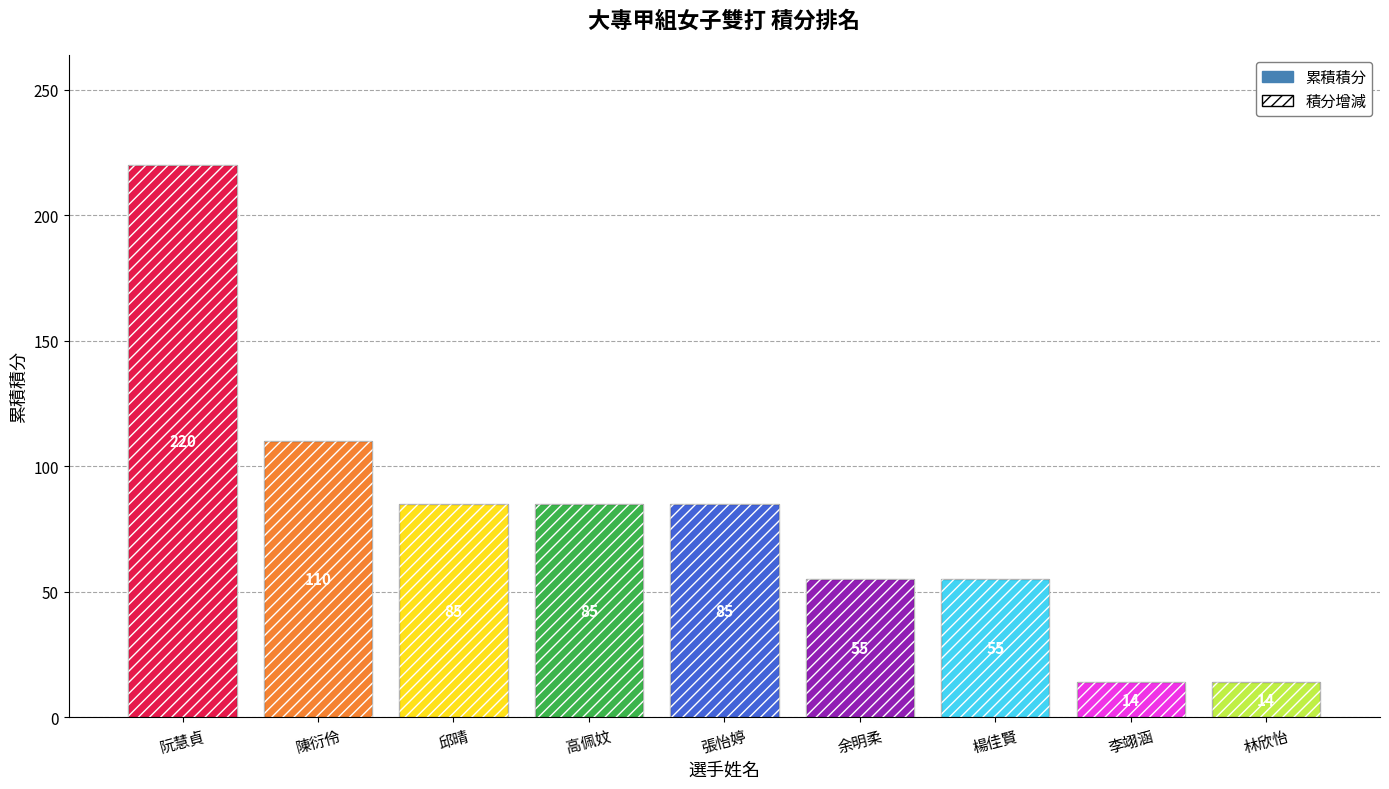

What is the average value of the 積分增減 series?

80